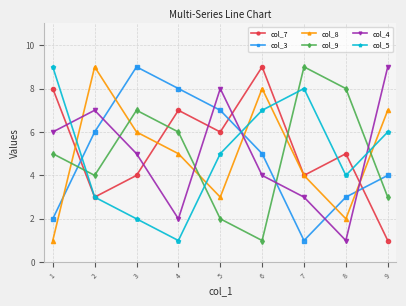

What is the highest value of the col_3 series?

9